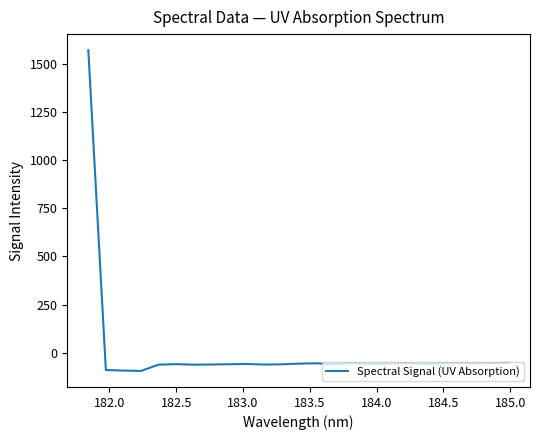

What is the maximum value shown in the chart?

1570.1